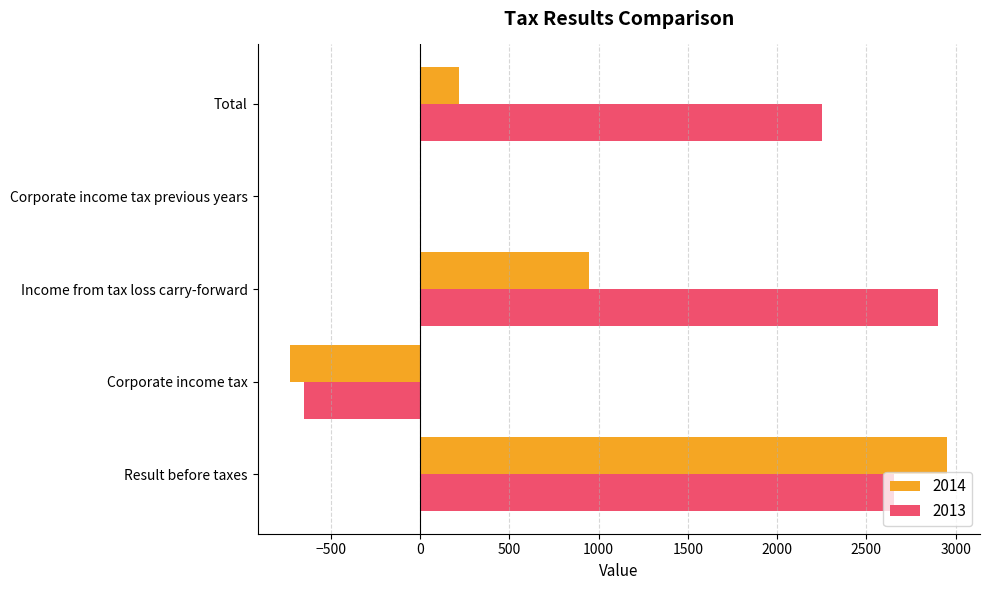

What is the sum of all 2013 values?

7153.0